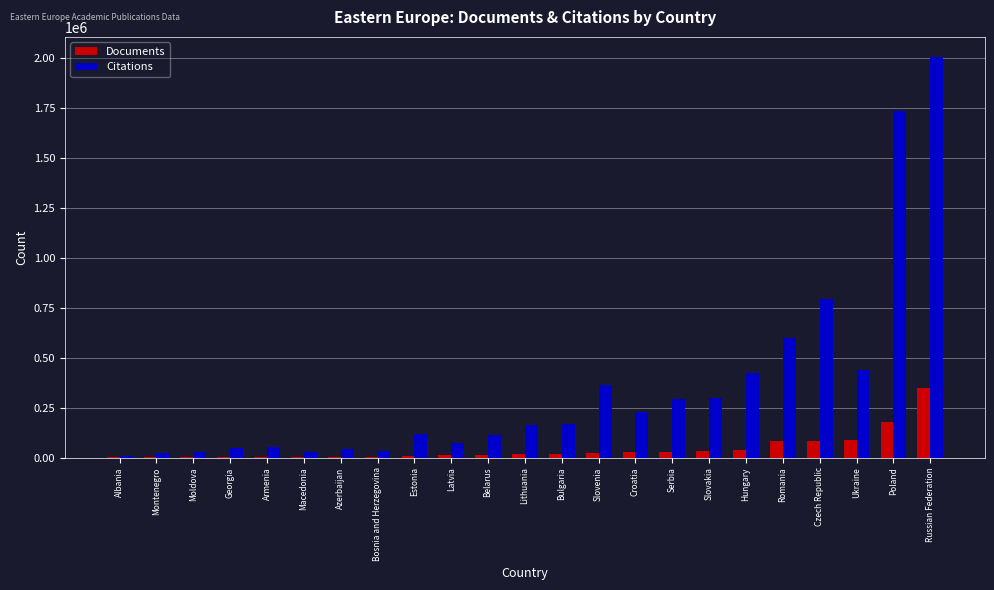

At which label is Documents closest to 174224?

Poland